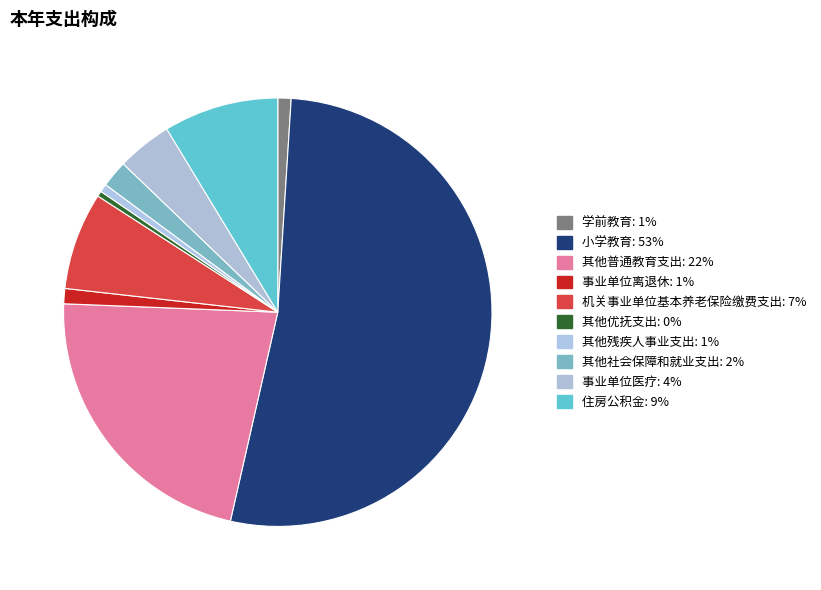

How many slices are in this pie chart?

10